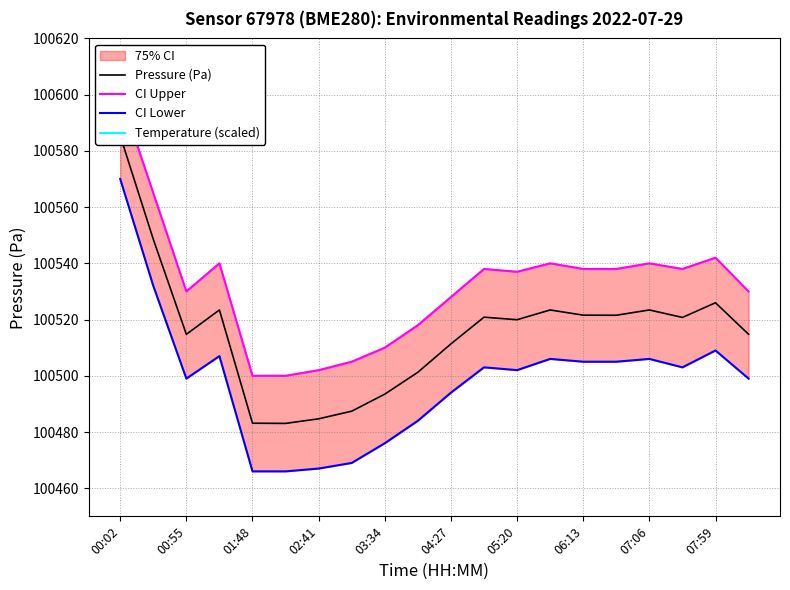

True or false: CI Upper and Temperature (scaled) cross at least once.

False